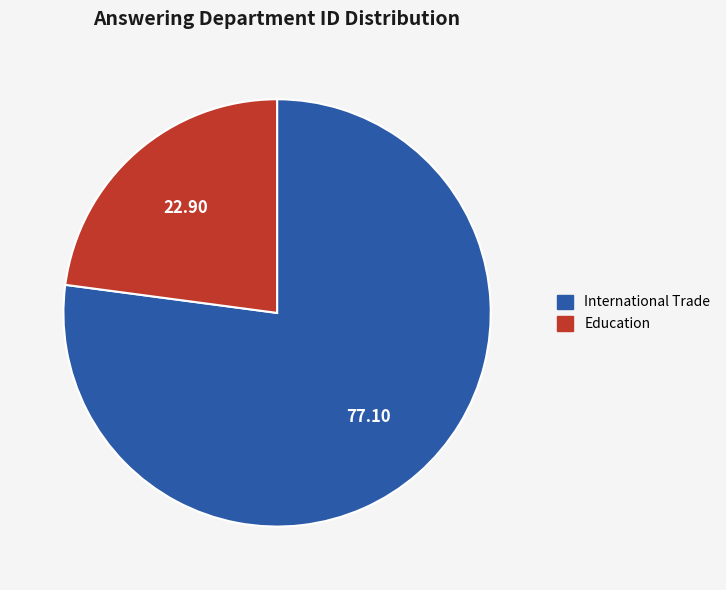

Which slice is the smallest?

Education